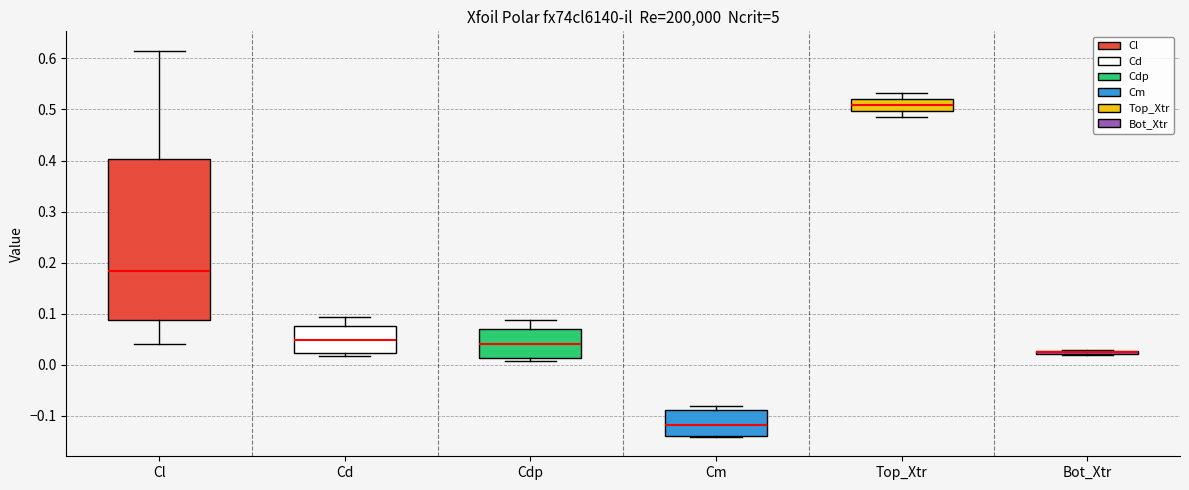

Where is the upper edge of the box for Cd on the y-axis? The values are not printed on the chart, so give them approximately, as read against the axis.

0.08